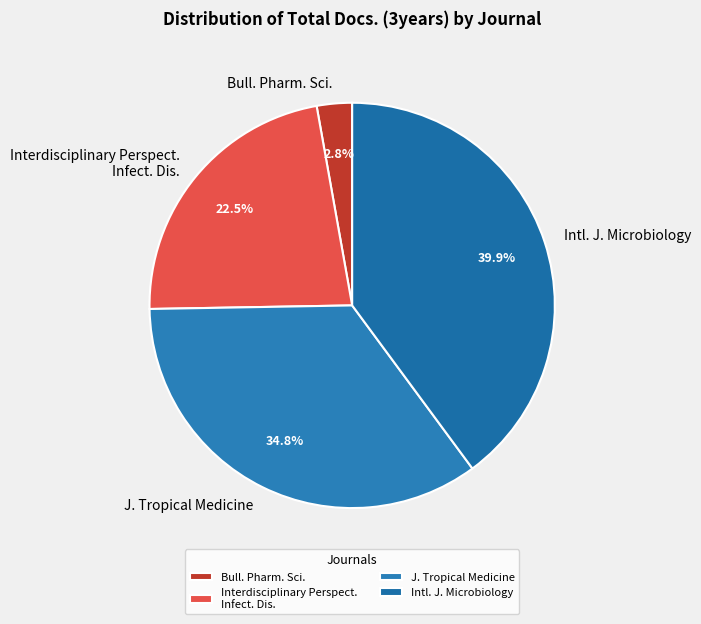

Is Intl. J. Microbiology the majority of the pie?

No